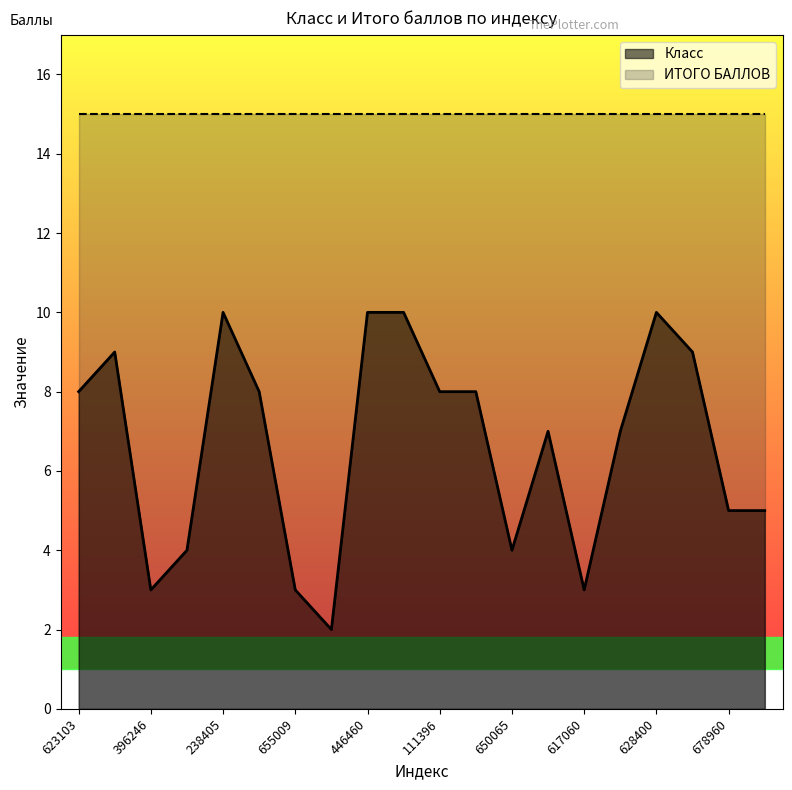

How many series are shown in this chart?

2